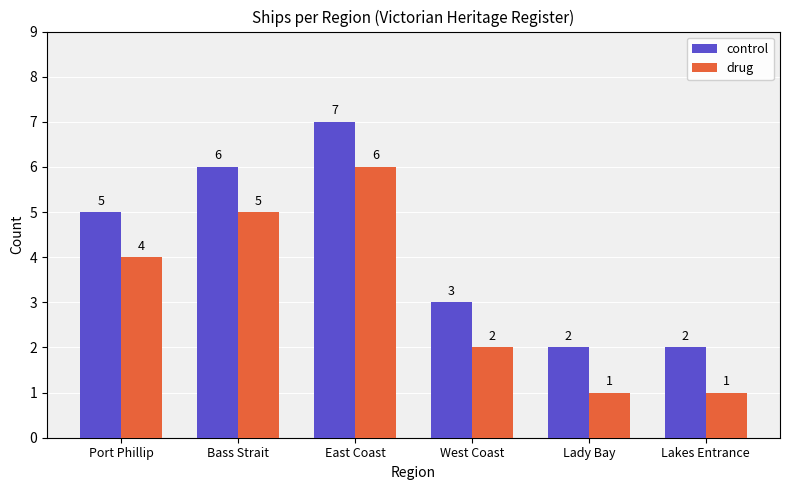

Count the drug values in the range 1 to 5.

5